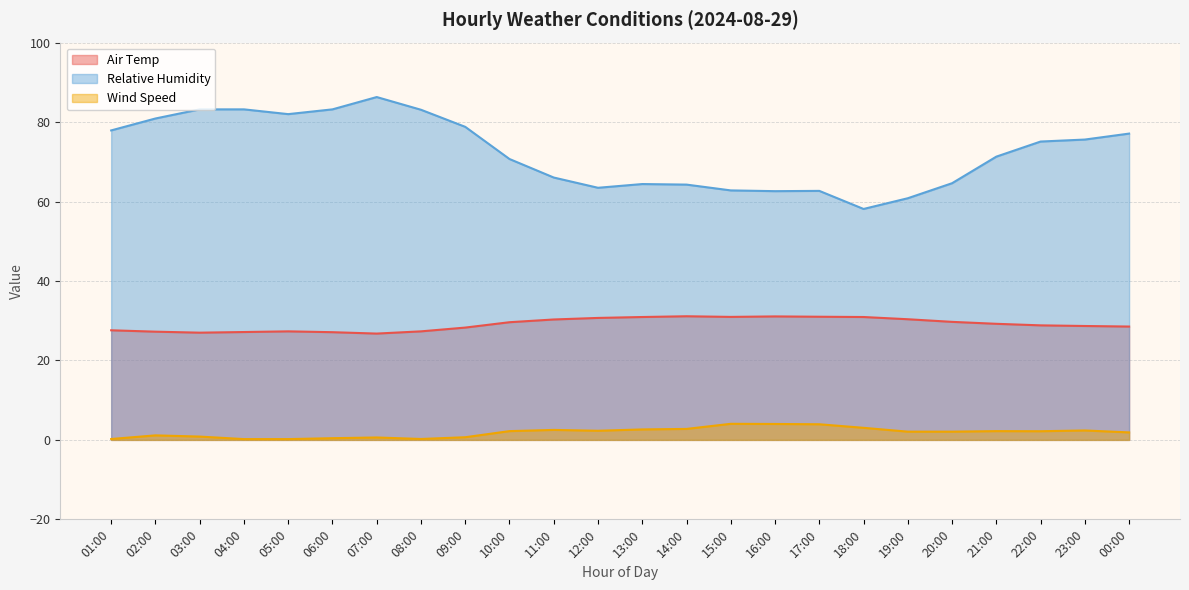

Read the Relative Humidity value at 13:00.

64.4